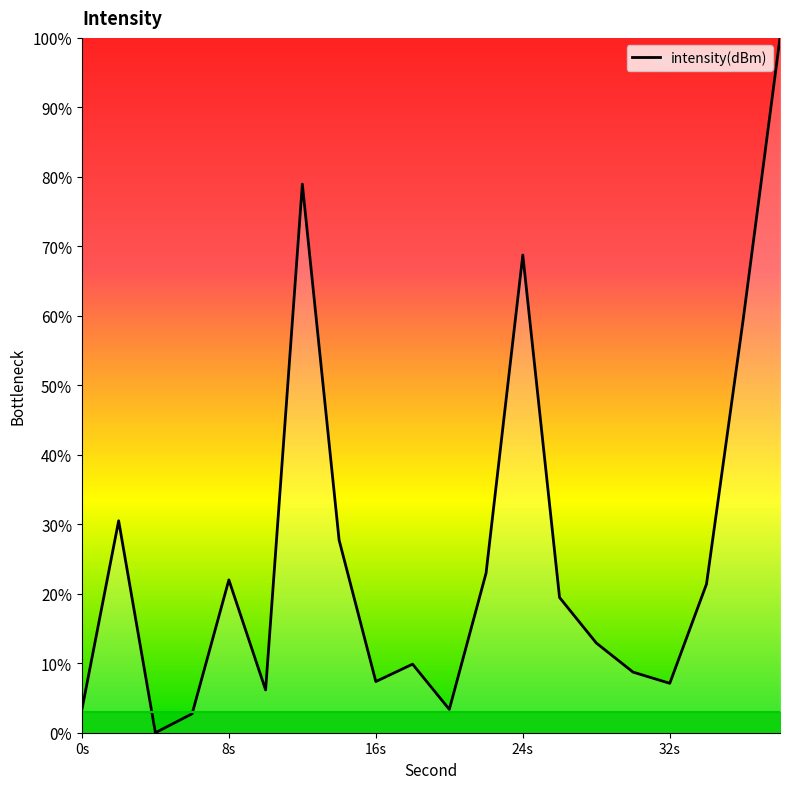

What is the greatest value displayed?

100.0